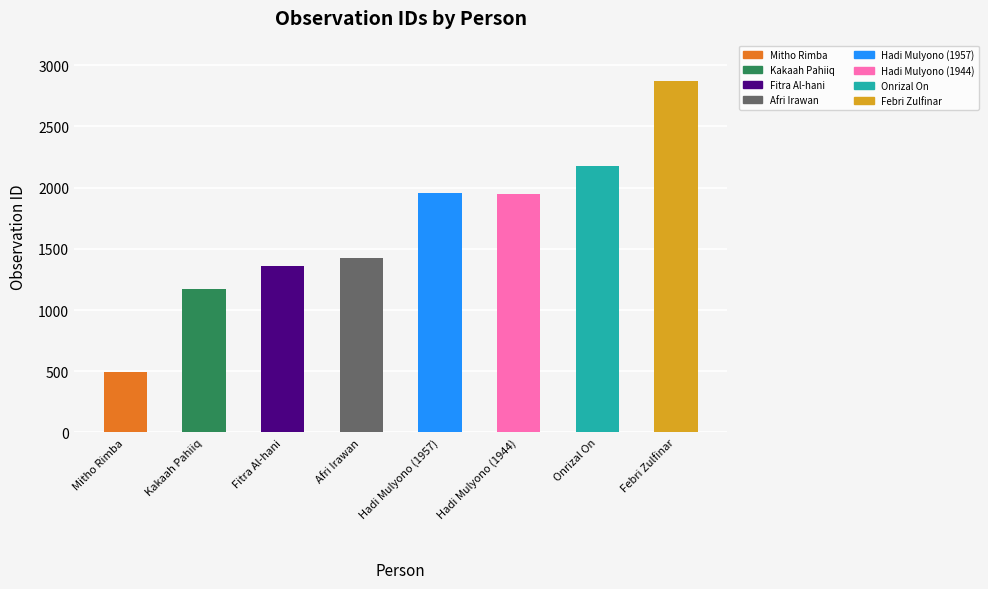

What is the label of the 8th bar from the right?

Mitho Rimba